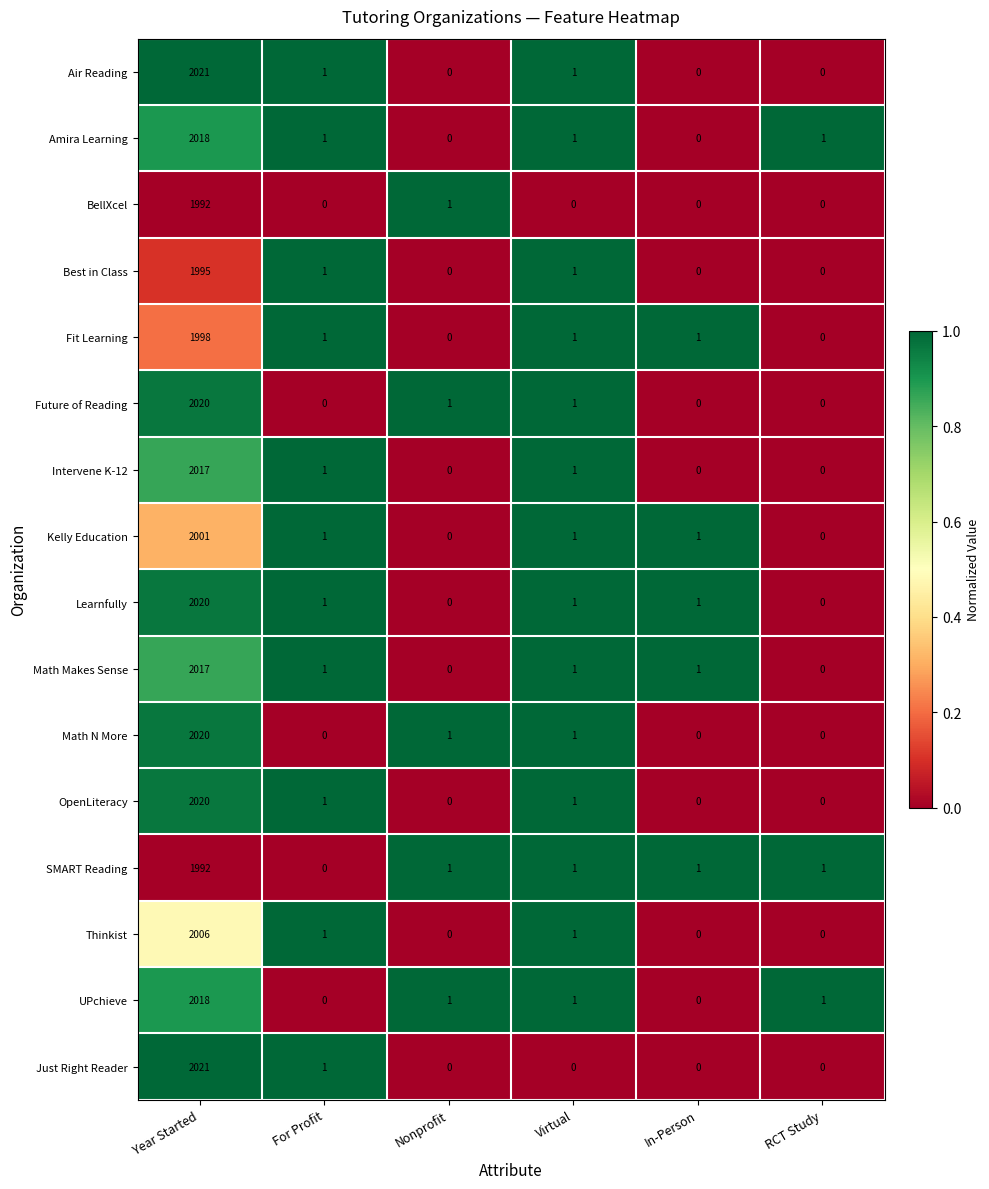

At which category is the sum across all series the highest?

Year Started